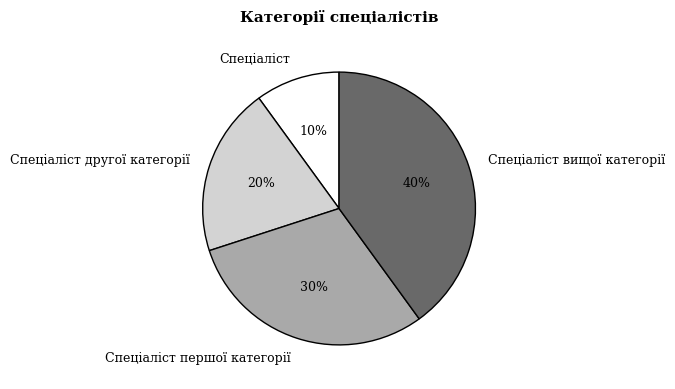

To the nearest percent, what is the difference between the largest and smallest slice percentages?

30%